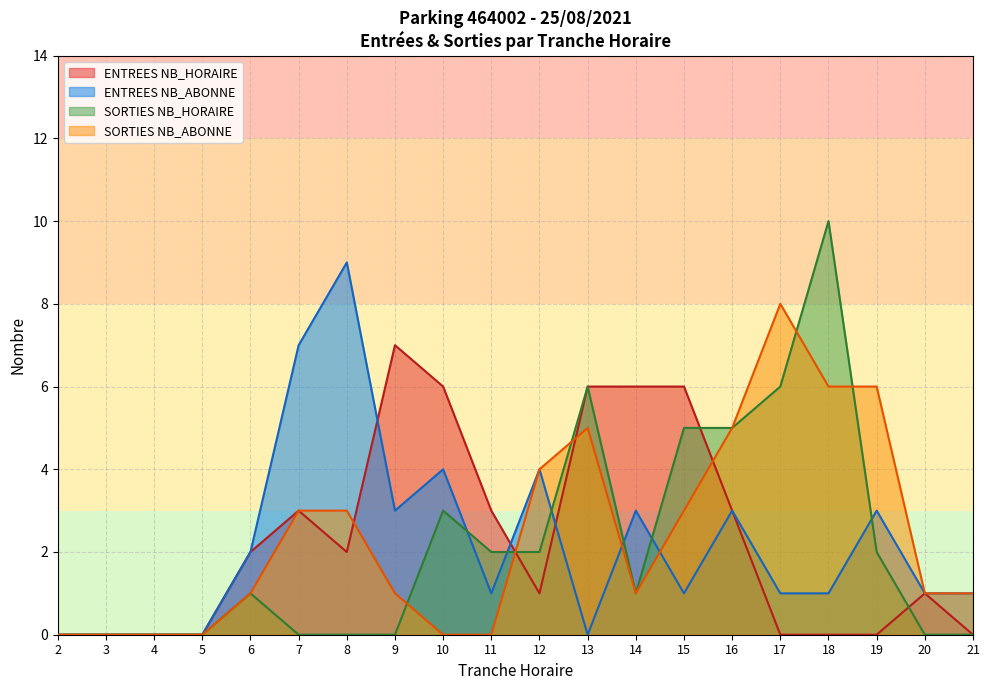

How many values in the SORTIES series exceed 2?

15